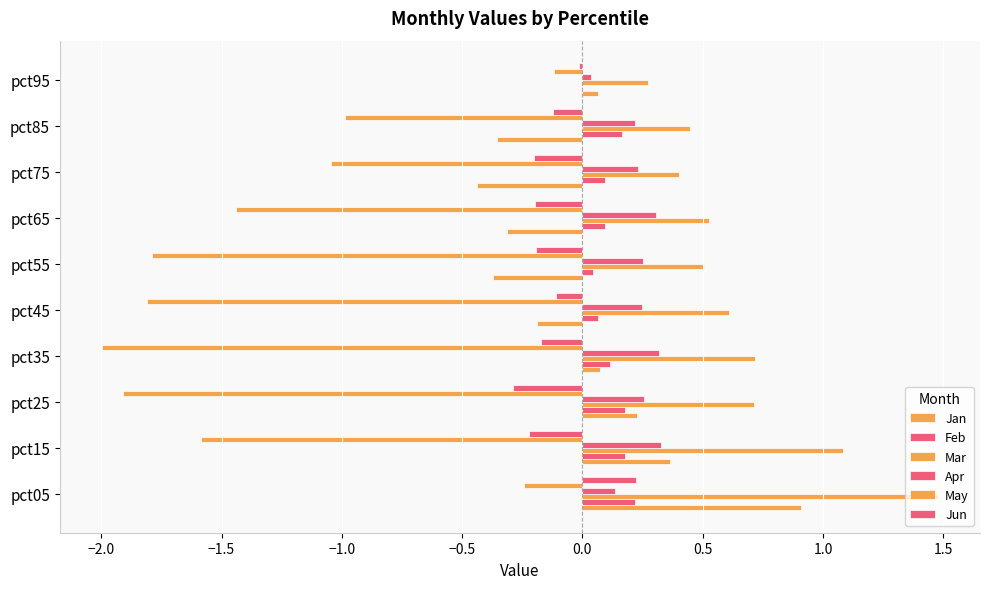

How many values in the Jan series exceed 0?

5